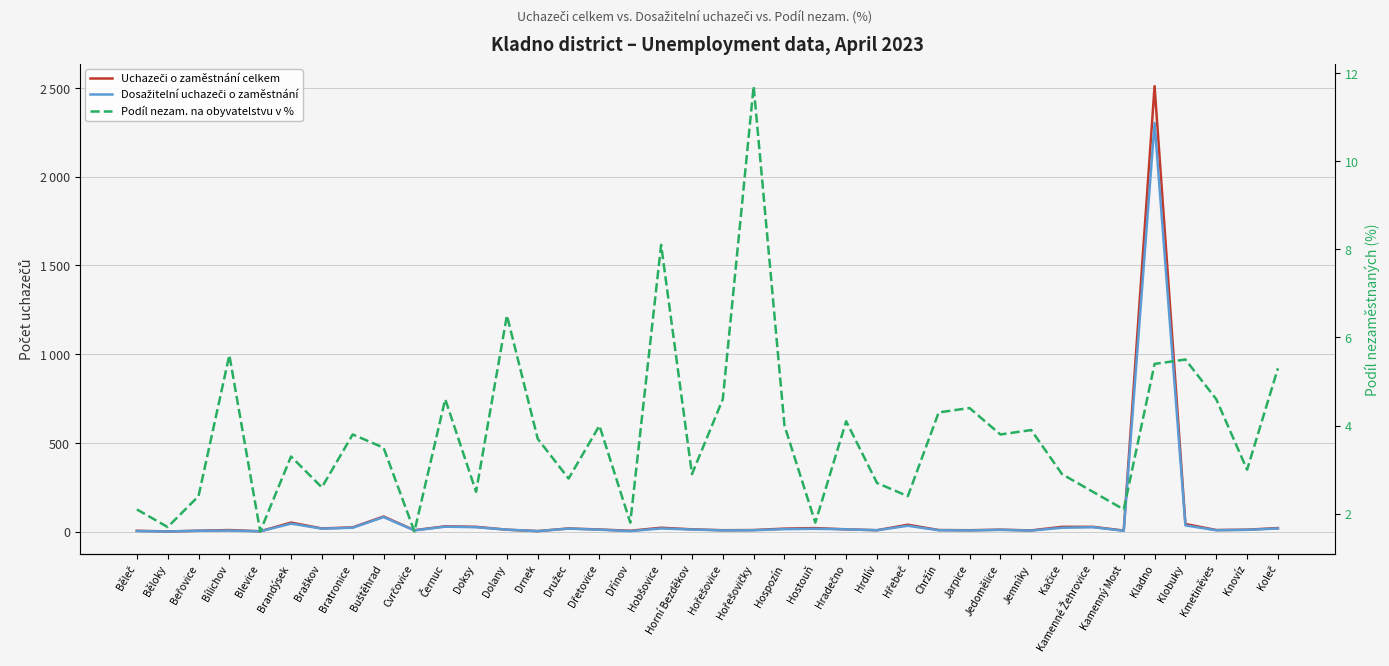

Between Brandýsek and Cvrčovice, which series saw the biggest shift?

Uchazeči o zaměstnání celkem